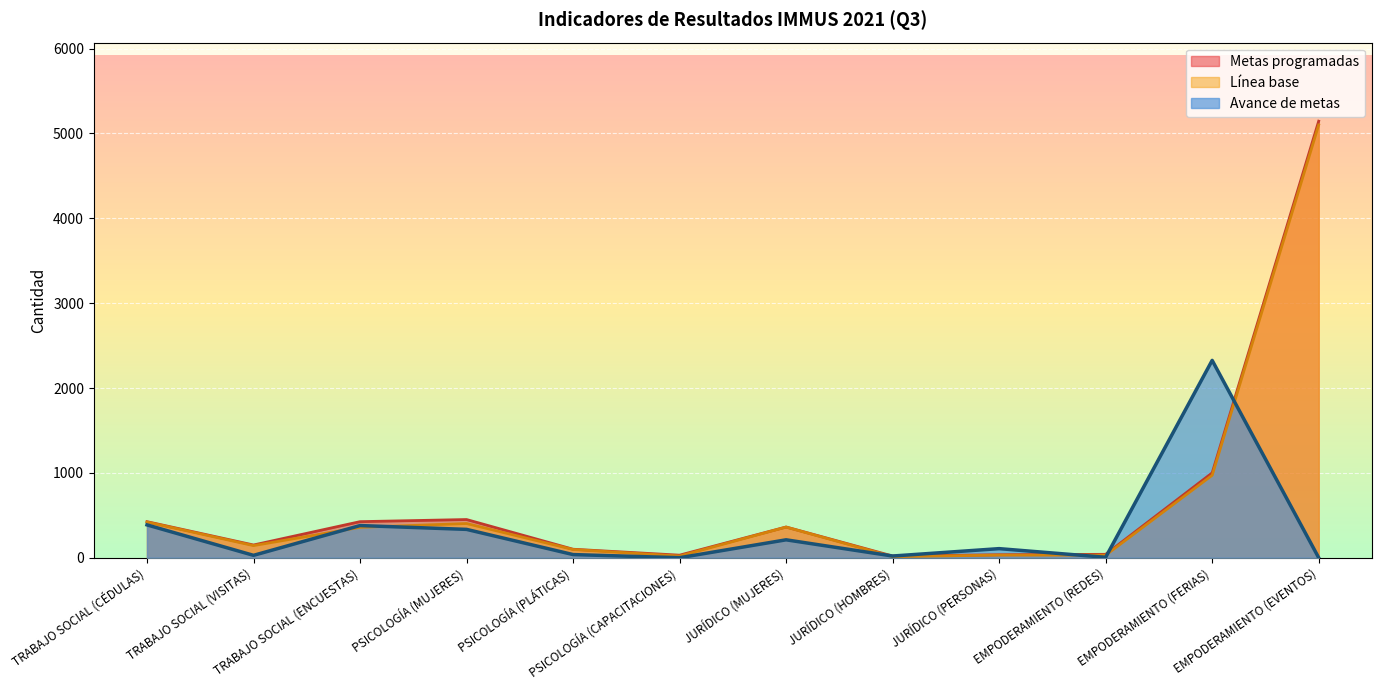

Is it true that Línea base equals 361 at JURÍDICO (MUJERES)?

True